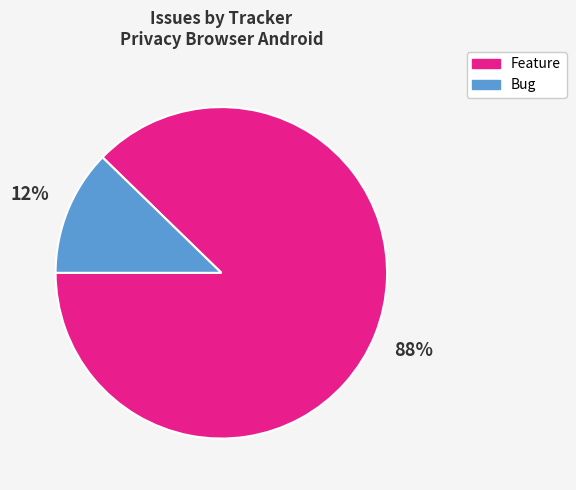

Is there a majority slice in this chart?

Yes